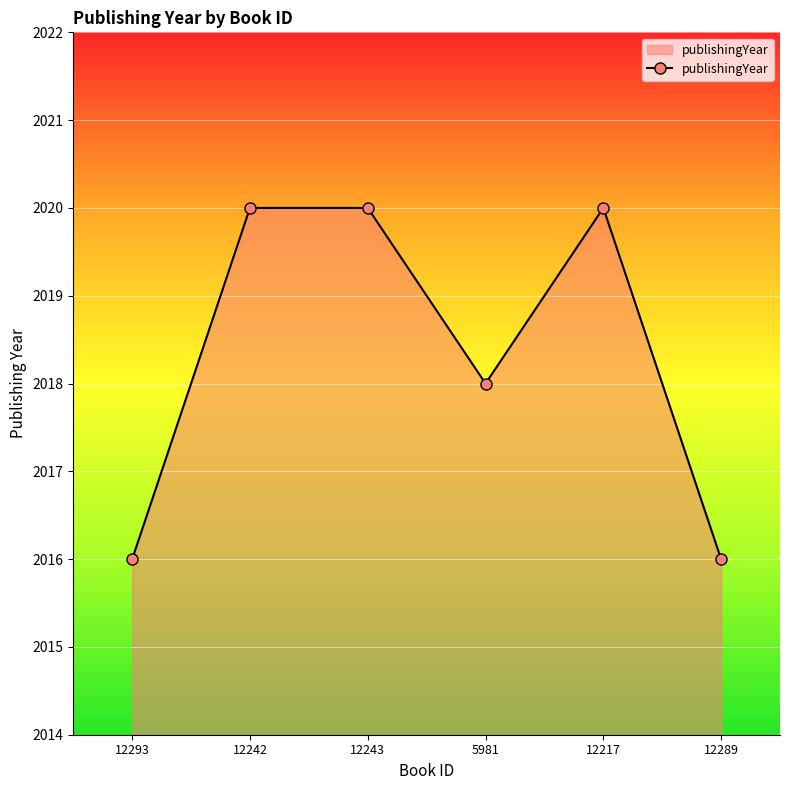

Reading left to right, extract all data points from this chart.

2016	2020	2020	2018	2020	2016